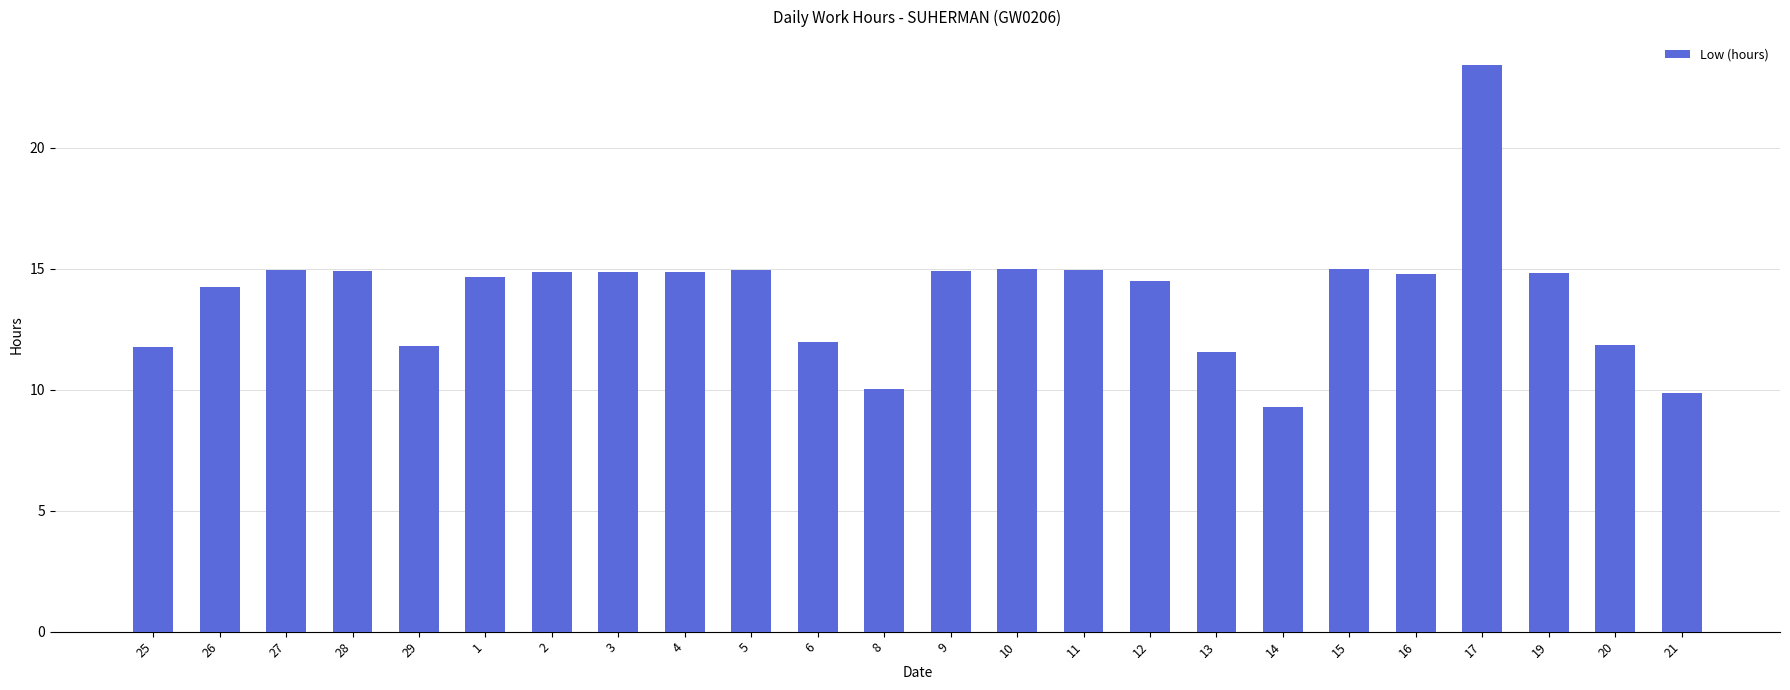

What is the label of the 20th bar from the left?

16